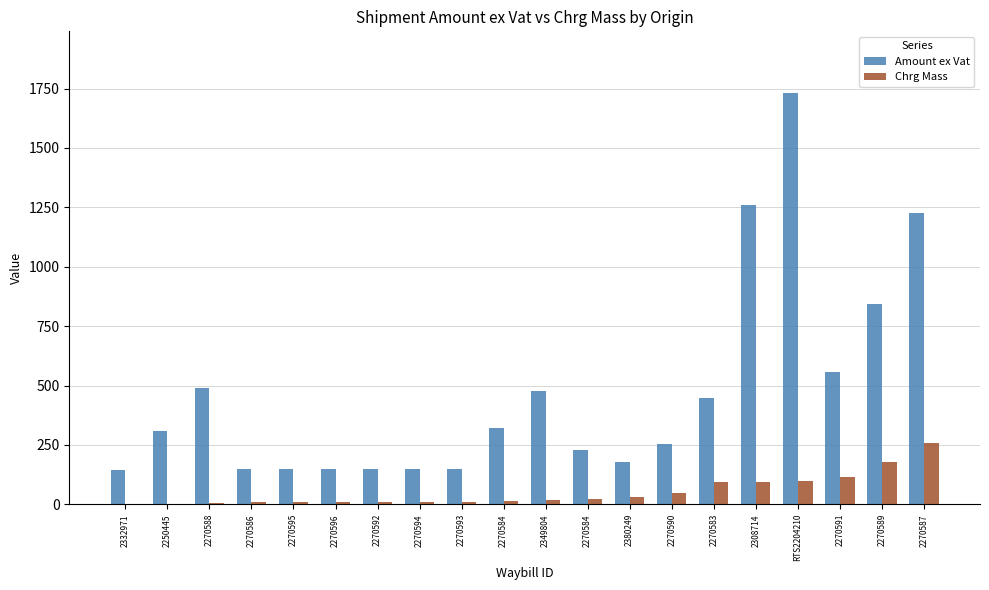

Are the bars horizontal?

No